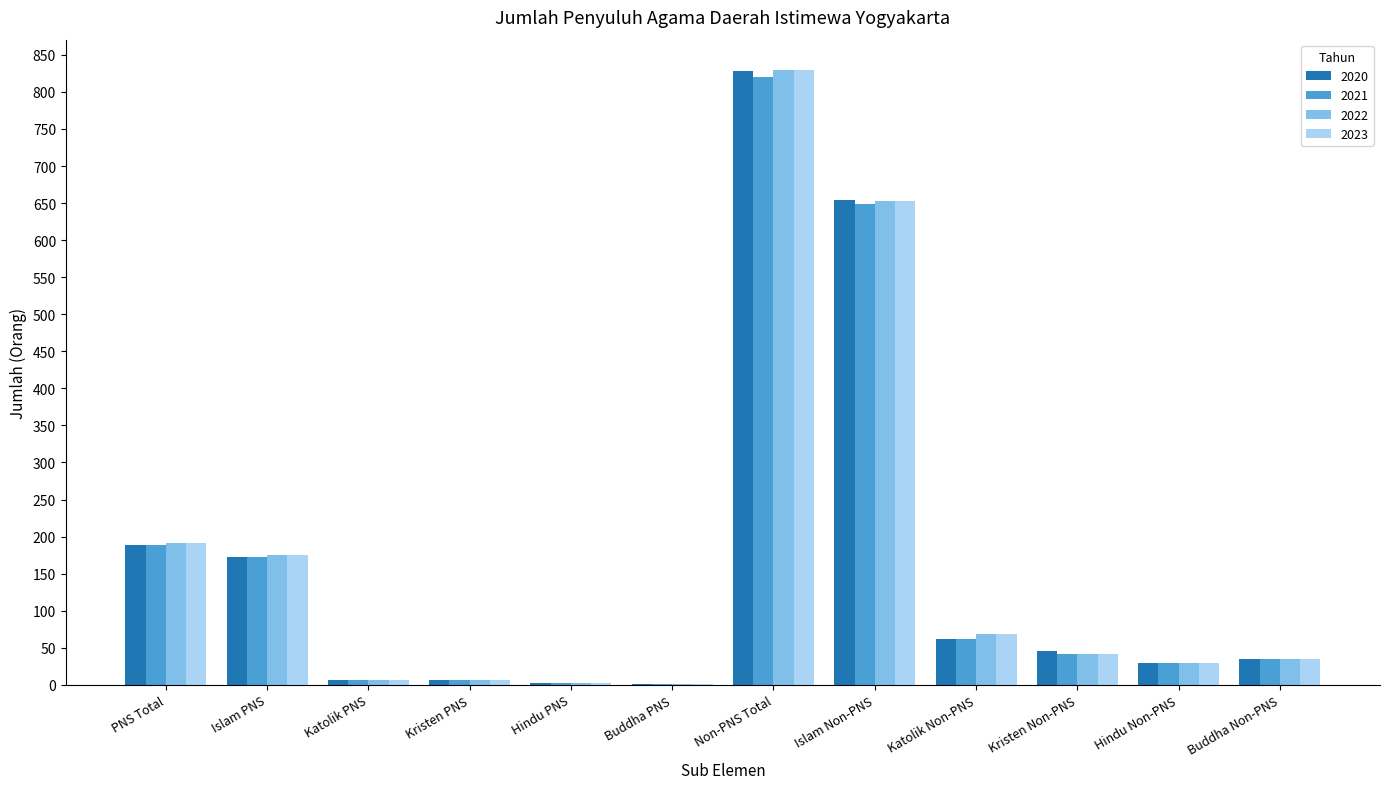

True or false: 2020 has a value of 107 at Islam PNS.

False